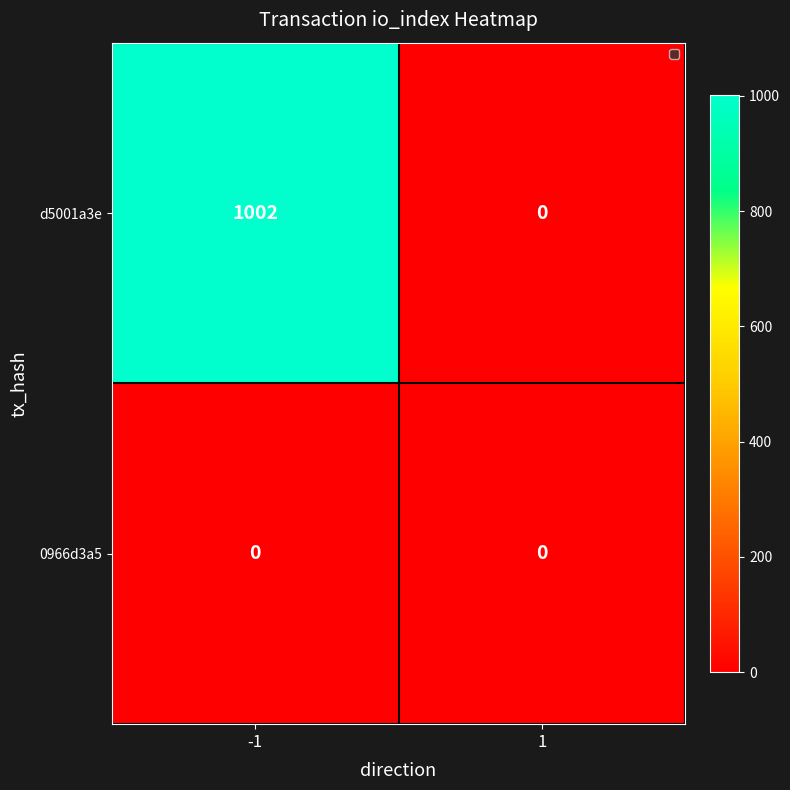

Reading right to left, list all the values displayed in this chart.

d5001a3e: 1=0	-1=1002
0966d3a5: 1=0	-1=0